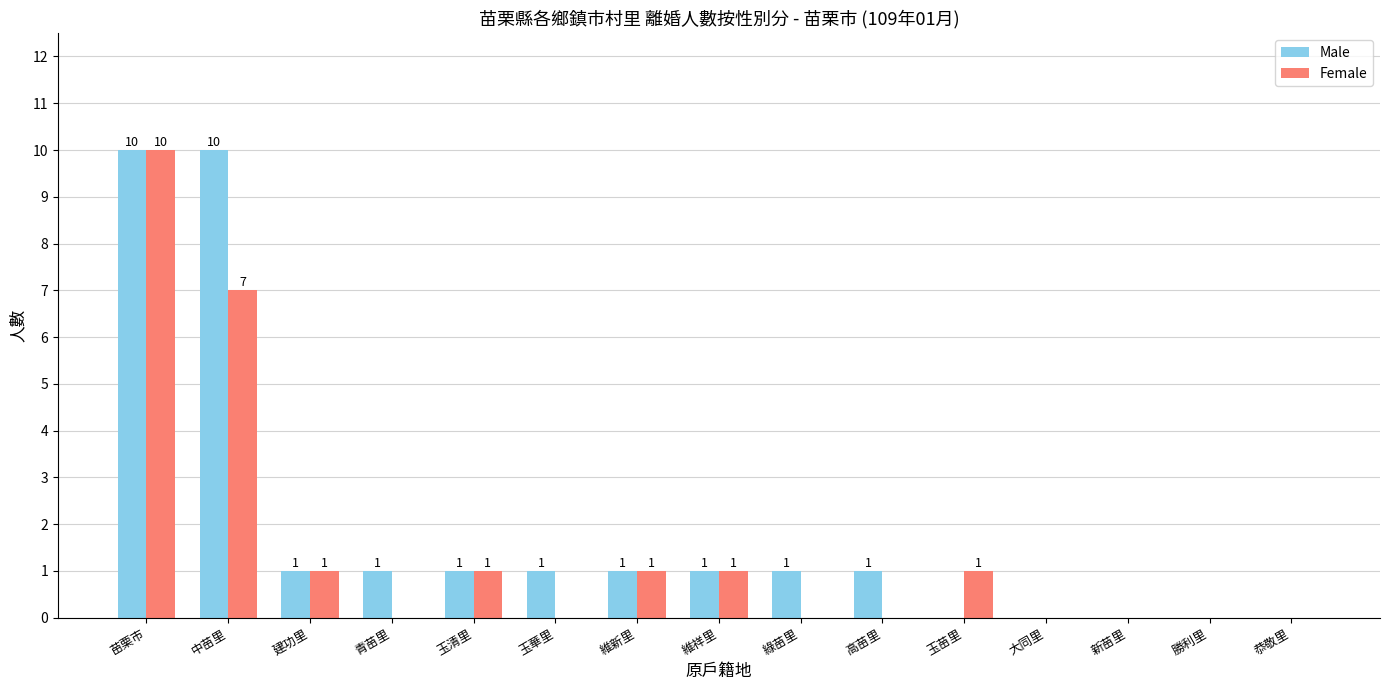

How many Female values are between 0 and 1?

13